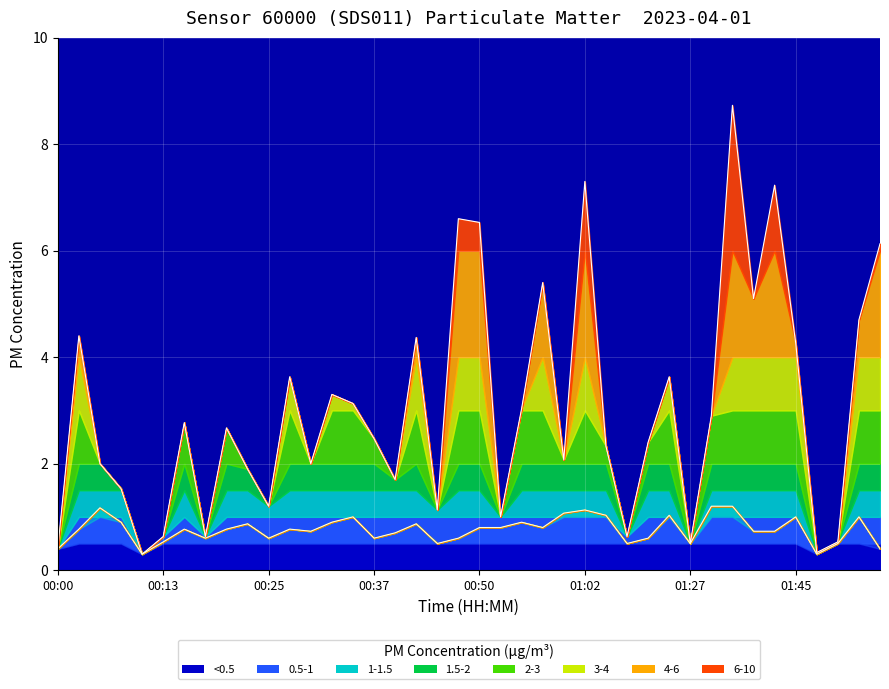

How many values in the P1 (PM10) series are below 2?

14